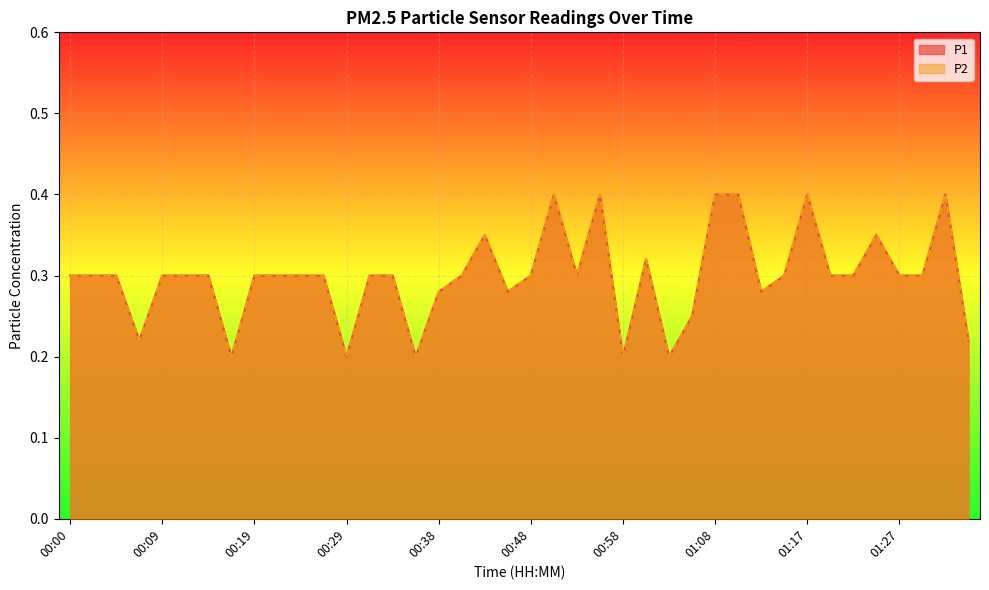

What is the label of the 5th point from the right?

01:25